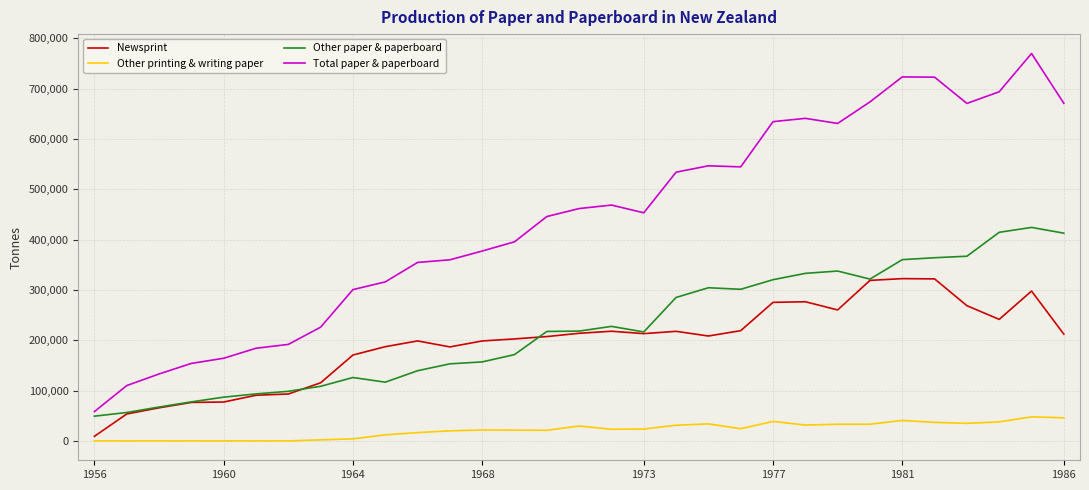

List the series in order of their peak value, highest first.

Total paper & paperboard, Other paper & paperboard, Newsprint, Other printing & writing paper